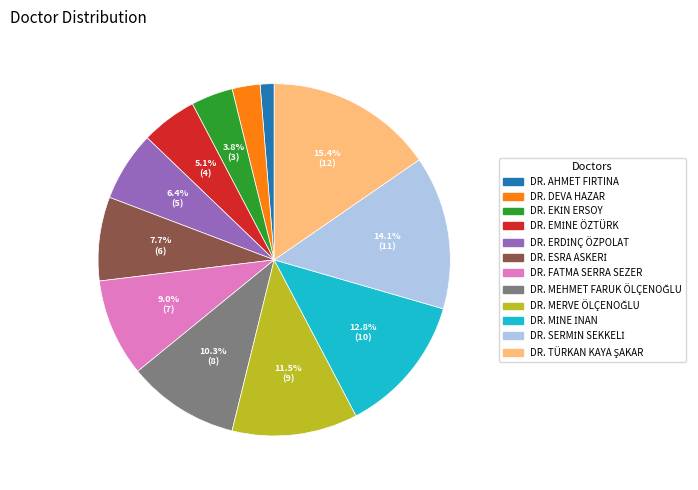

Does any single category account for the majority?

No